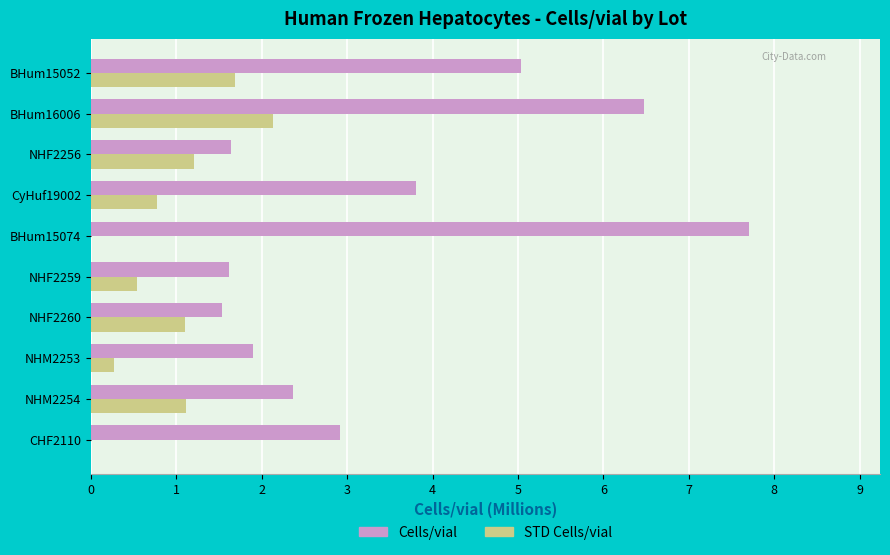

What is the greatest value displayed?

7.7